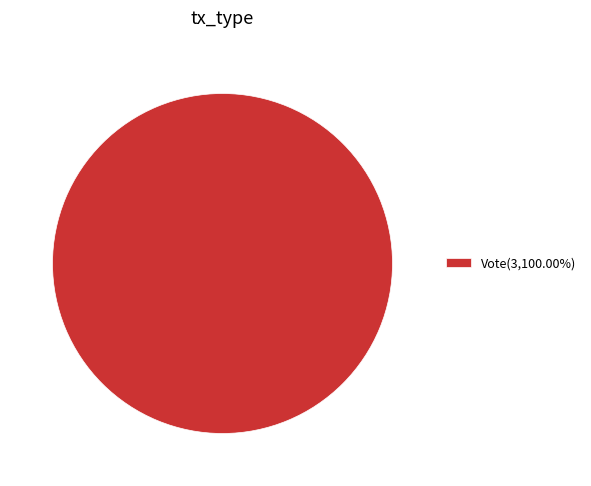

Is there a majority slice in this chart?

Yes